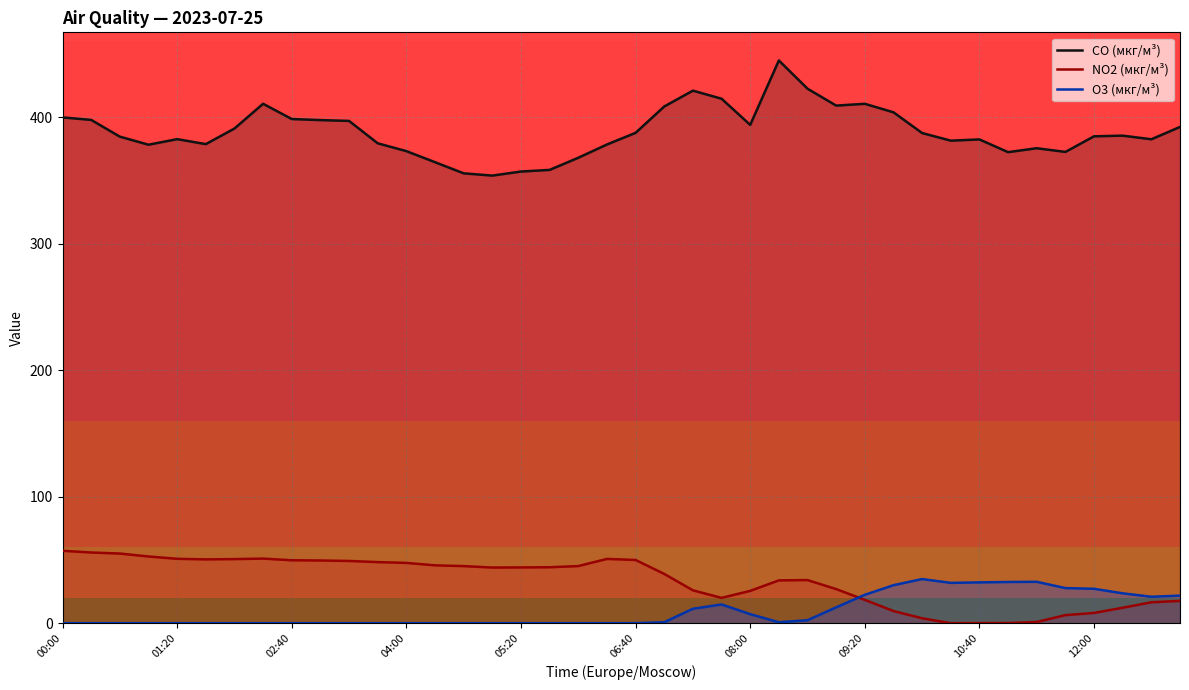

What is the lowest value of the CO (мкг/м³) series?

353.8